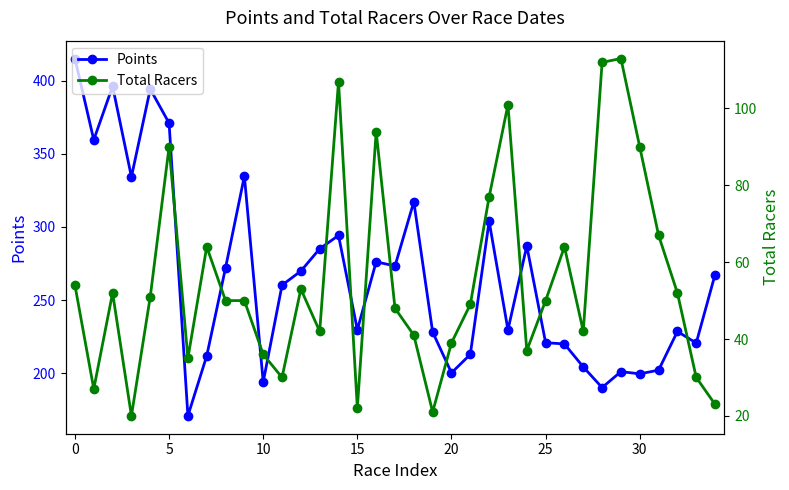

Is it true that Points equals 388.5 at 15?

False